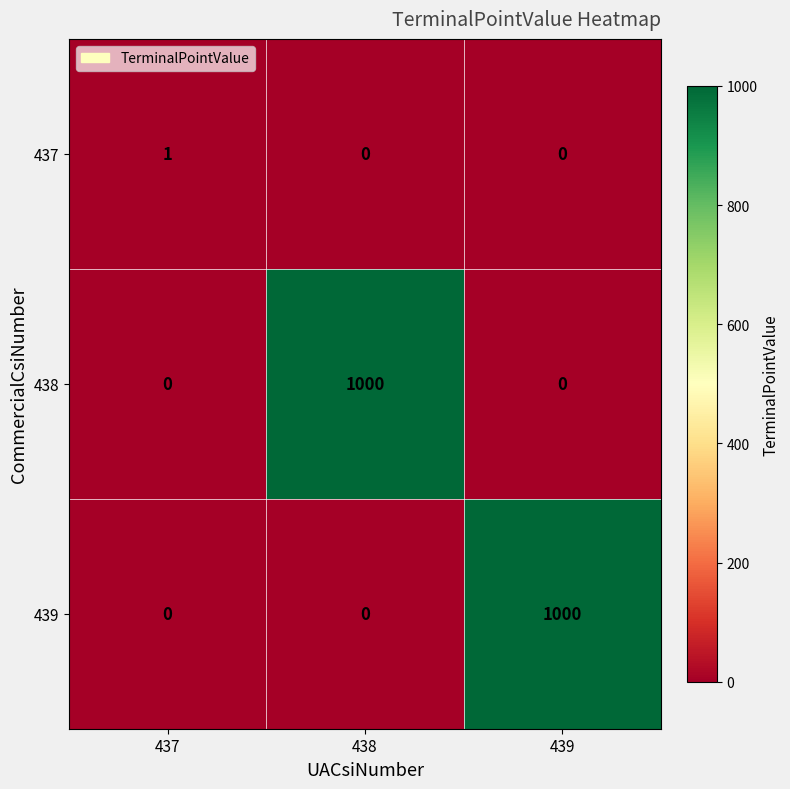

How many 438 values are between 0 and 1000?

3